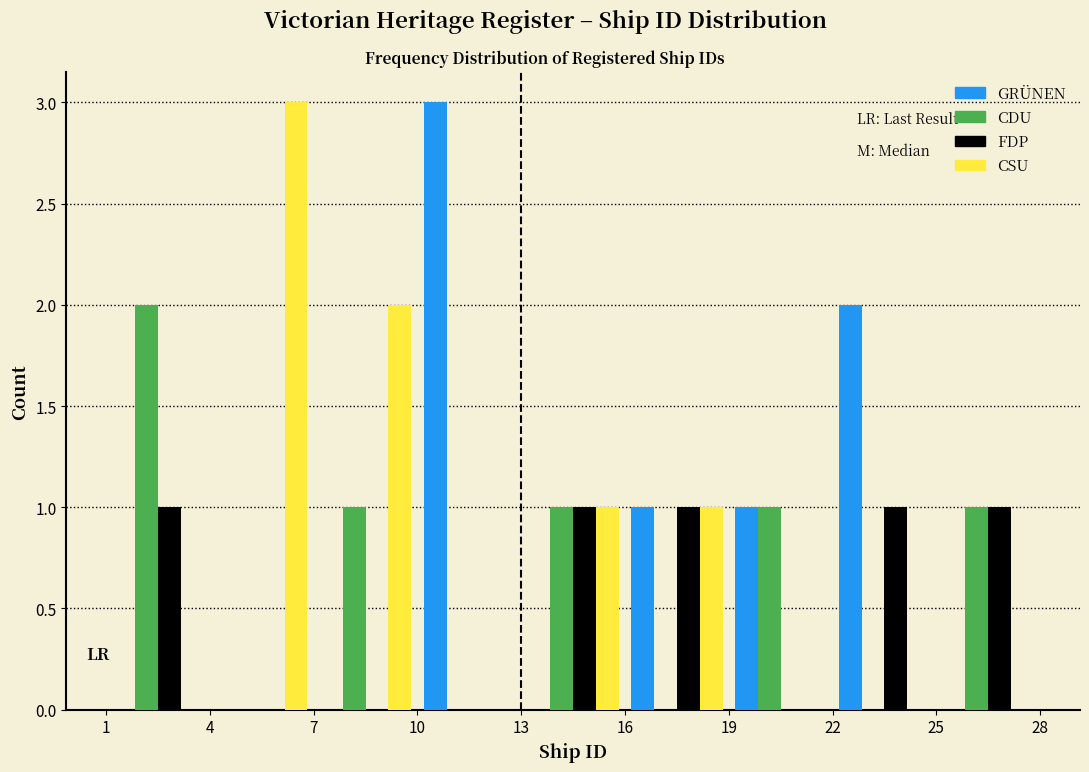

Reading left to right, transcribe this chart: for each range on the x-axis, give the height of each series' bar. The values are not printed on the chart, so give them approximately, as read against the axis.

1 to 4: GRÜNEN=0	CDU=2	FDP=1	CSU=0
4 to 7: GRÜNEN=0	CDU=0	FDP=0	CSU=3
7 to 10: GRÜNEN=0	CDU=1	FDP=0	CSU=2
10 to 13: GRÜNEN=3	CDU=0	FDP=0	CSU=0
13 to 16: GRÜNEN=0	CDU=1	FDP=1	CSU=1
16 to 19: GRÜNEN=1	CDU=0	FDP=1	CSU=1
19 to 22: GRÜNEN=1	CDU=1	FDP=0	CSU=0
22 to 25: GRÜNEN=2	CDU=0	FDP=1	CSU=0
25 to 28: GRÜNEN=0	CDU=1	FDP=1	CSU=0